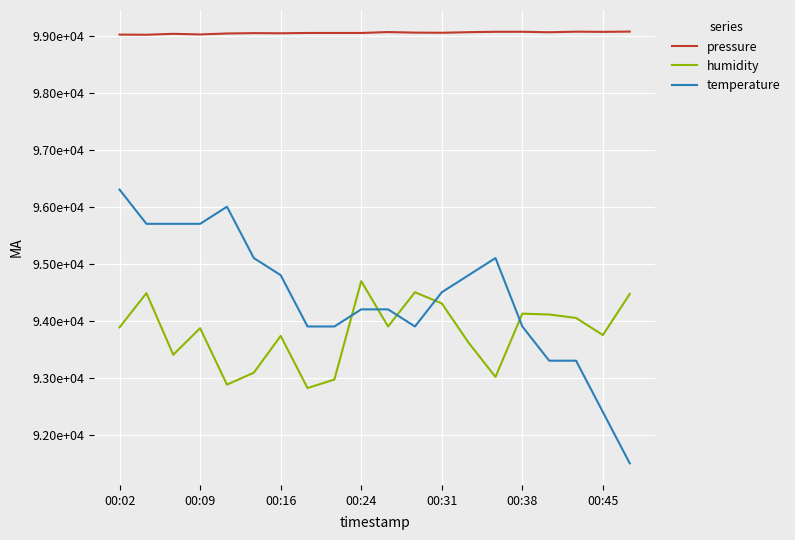

What is the average value of the pressure series?

99048.8